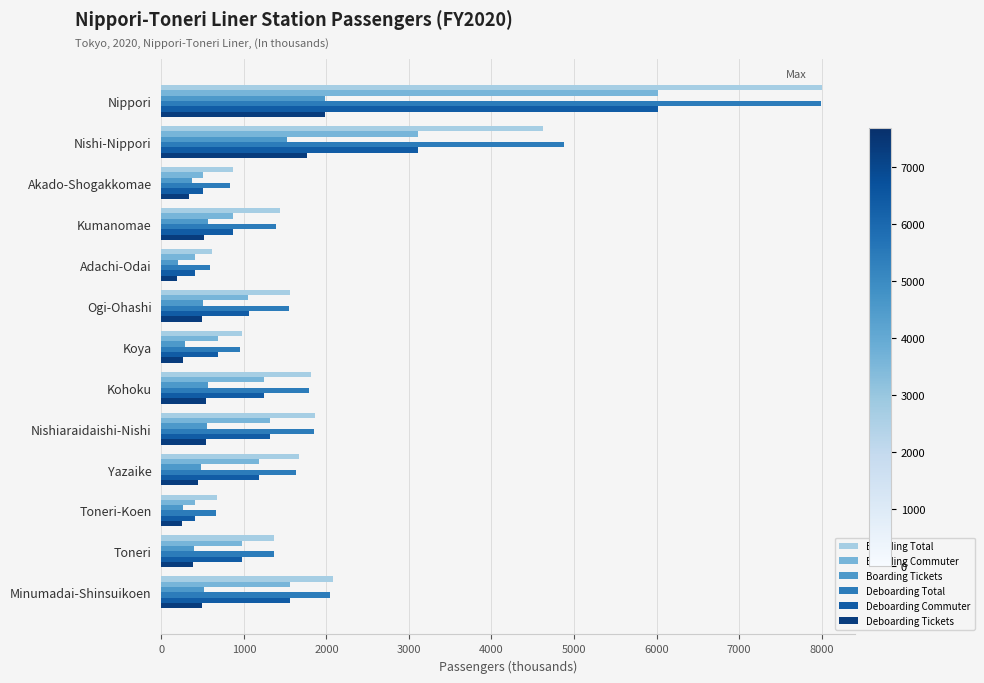

Is the value of Boarding Total at Yazaike greater than the value of Deboarding Total at Nishiaraidaishi-Nishi?

No